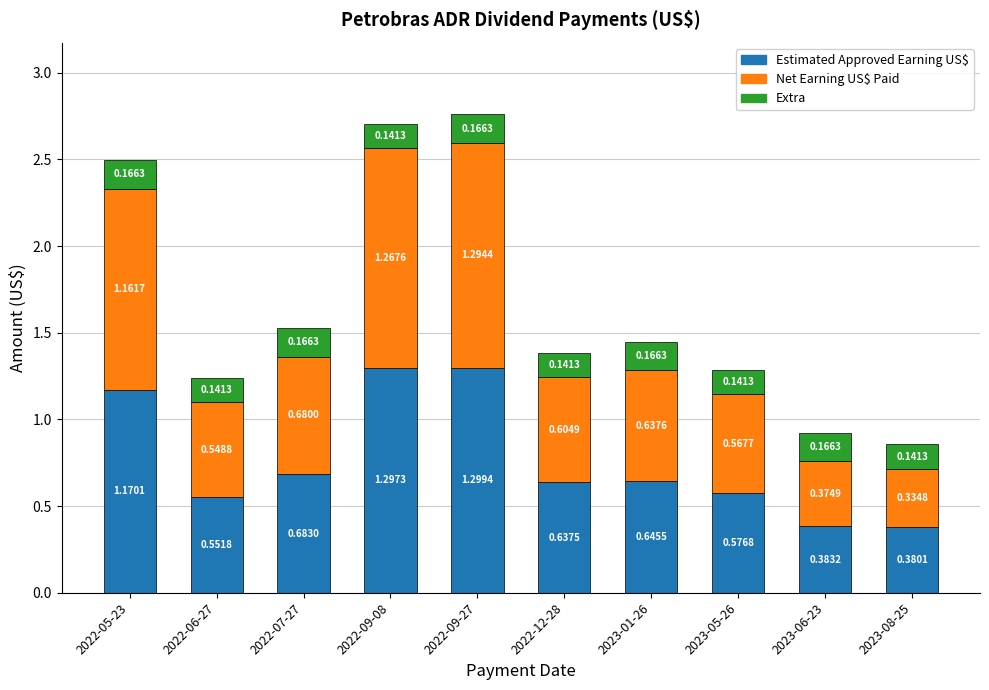

At which category is the sum across all series the highest?

2022-09-27